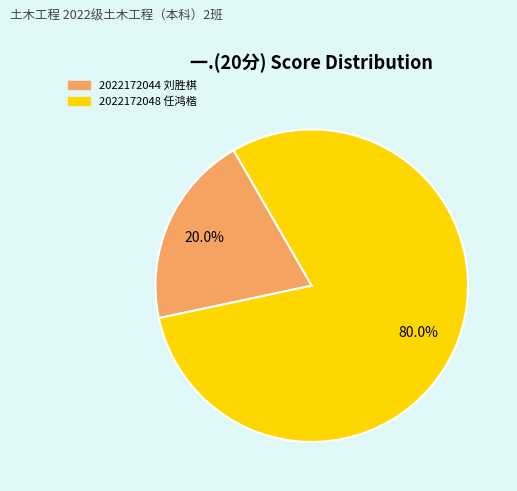

True or false: 2022172044 刘胜棋 accounts for 32% of the total.

False